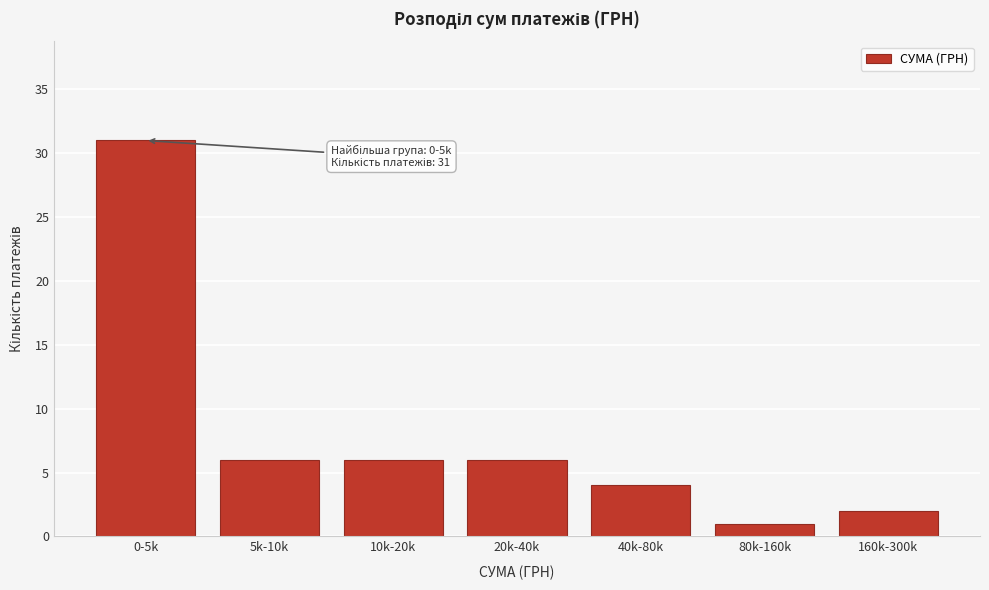

Reading left to right, transcribe all the data shown in this chart.

0-5k=31	5k-10k=6	10k-20k=6	20k-40k=6	40k-80k=4	80k-160k=1	160k-300k=2